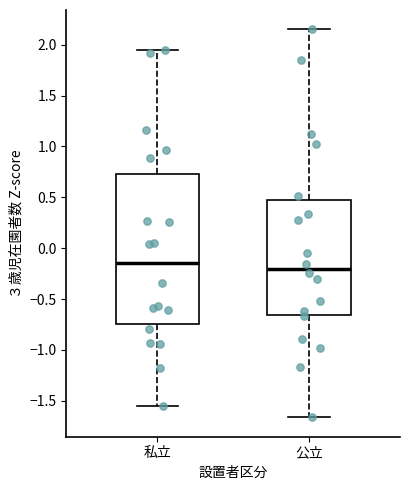

Reading left to right, transcribe this box plot: for each box, give where its median line is, the range the box spans, and where its two whiskers end, as read against the y-axis. The values are not printed on the chart, so give them approximately, as read against the axis.

私立: median -0.15, box -0.75 to 0.75, whiskers -1.55 to 1.95
公立: median -0.20, box -0.65 to 0.45, whiskers -1.65 to 2.15